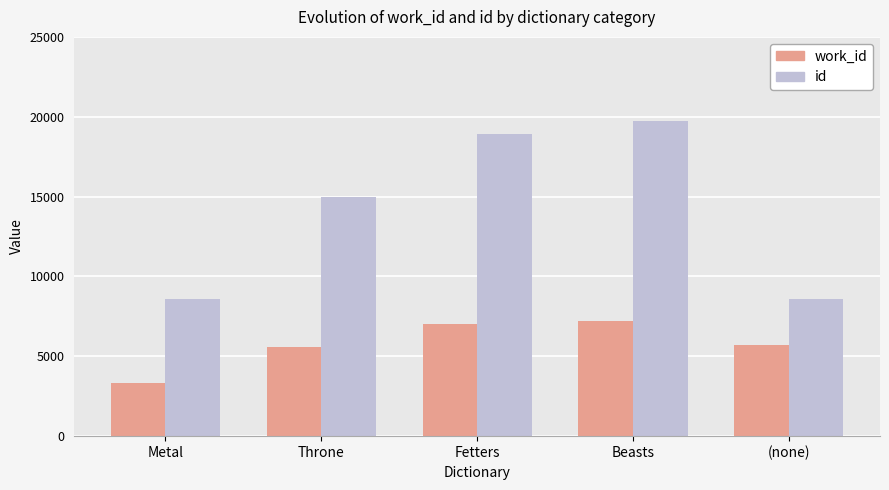

What is the difference between the id values at (none) and Fetters?

10357